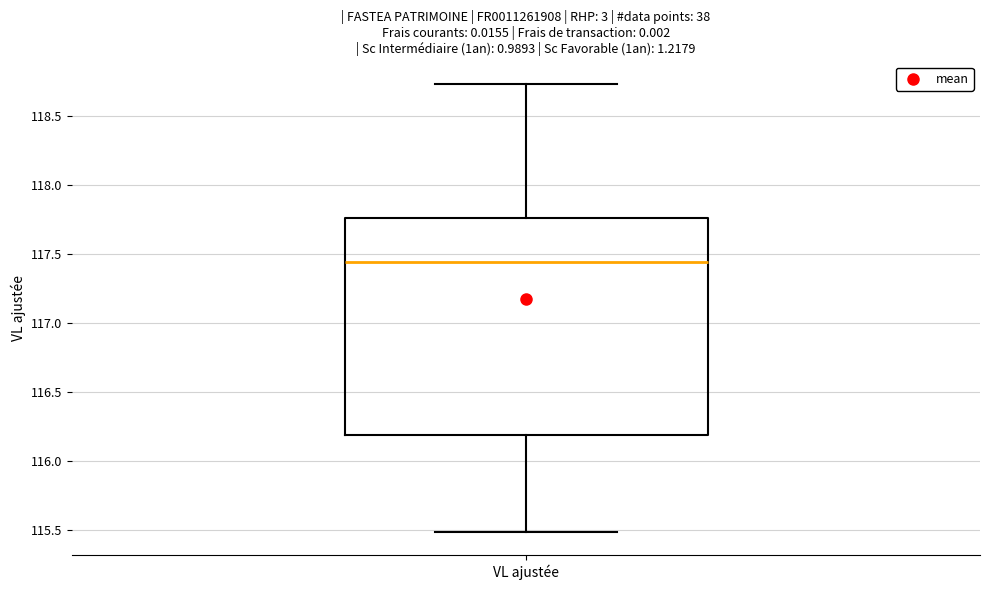

Read this box plot against the y-axis: the position of the median line, the range covered by the box, and the ends of both whiskers. The values are not printed on the chart, so give them approximately, as read against the axis.

median 117.45, box 116.20 to 117.75, whiskers 115.50 to 118.75